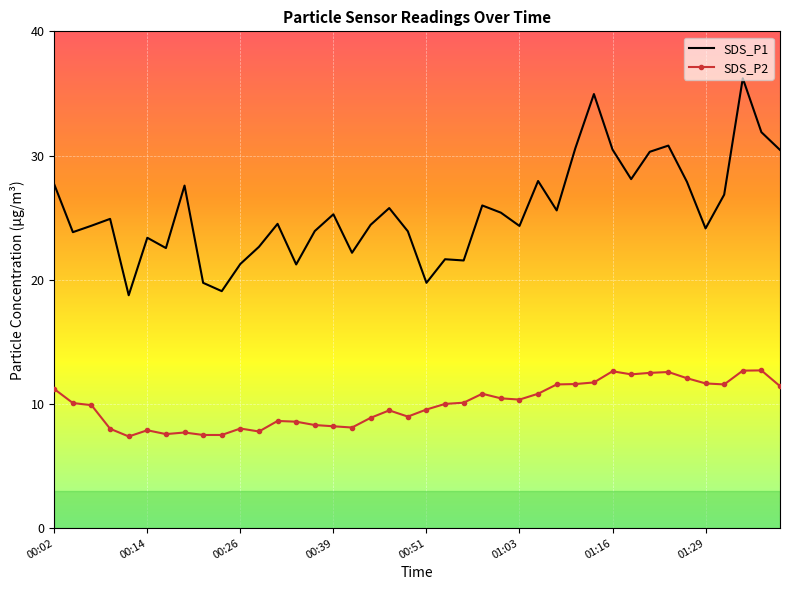

What is the smallest value displayed?

7.4